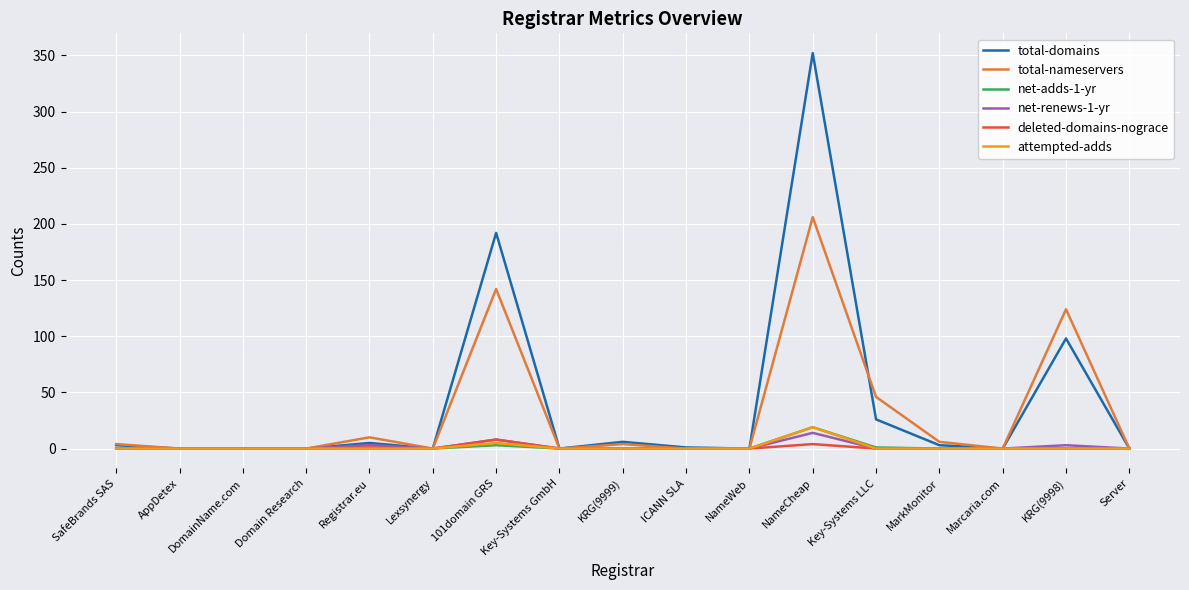

Is it true that net-renews-1-yr equals 0 at Domain Research?

True